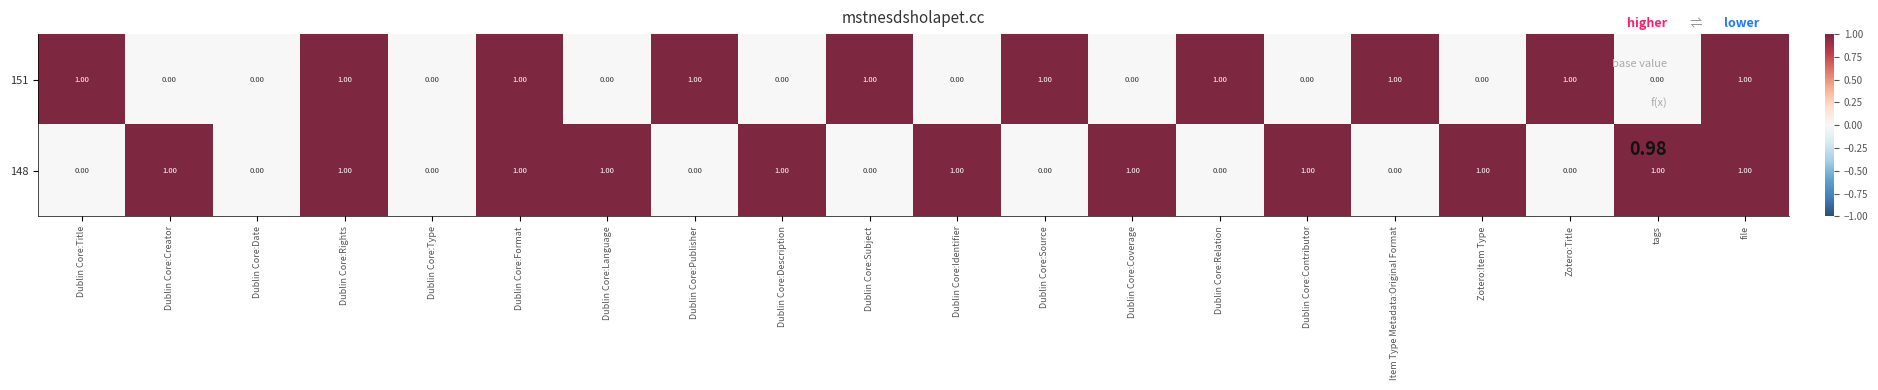

At Dublin Core:Relation, list the series in order from largest to smallest.

151, 148